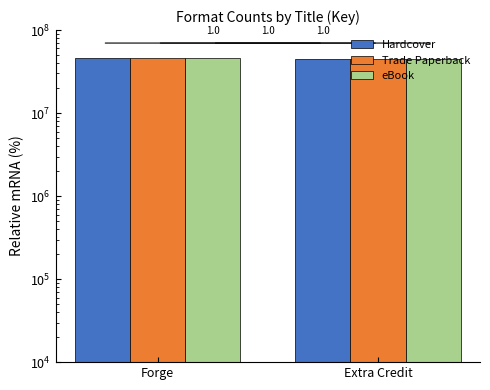

Reading left to right, list all the values displayed in this chart.

Hardcover: 46517861	44494298
Trade Paperback: 46517861	44494298
eBook: 46517861	44494298